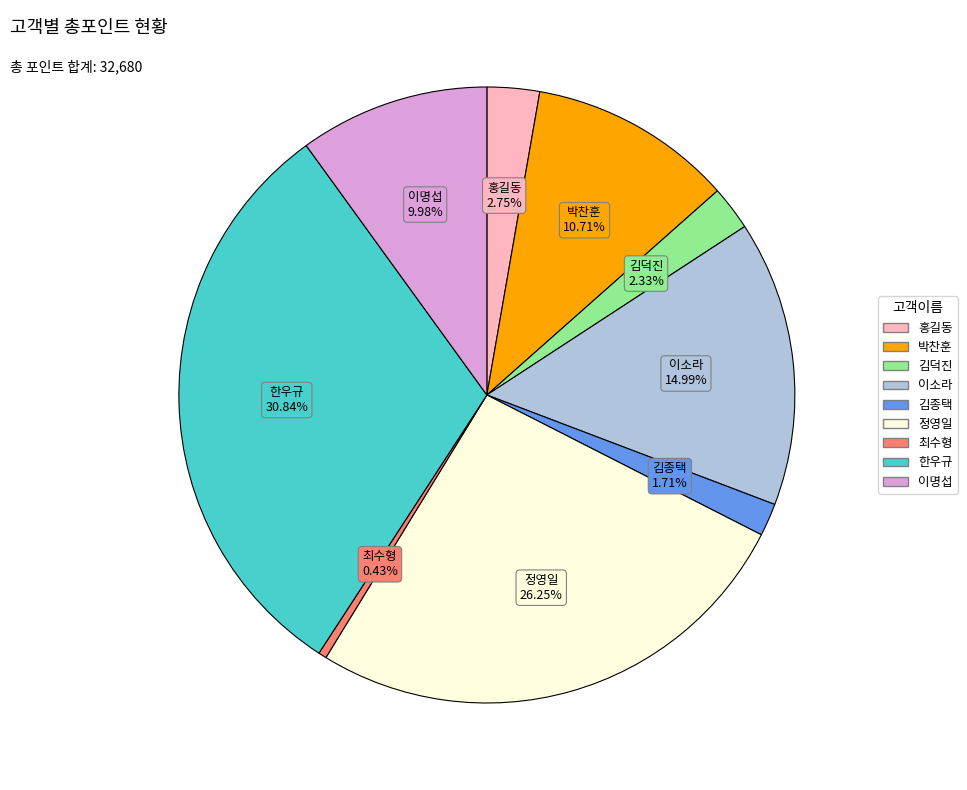

To the nearest percent, what is the difference between the 이소라 and 홍길동 slice percentages?

12%